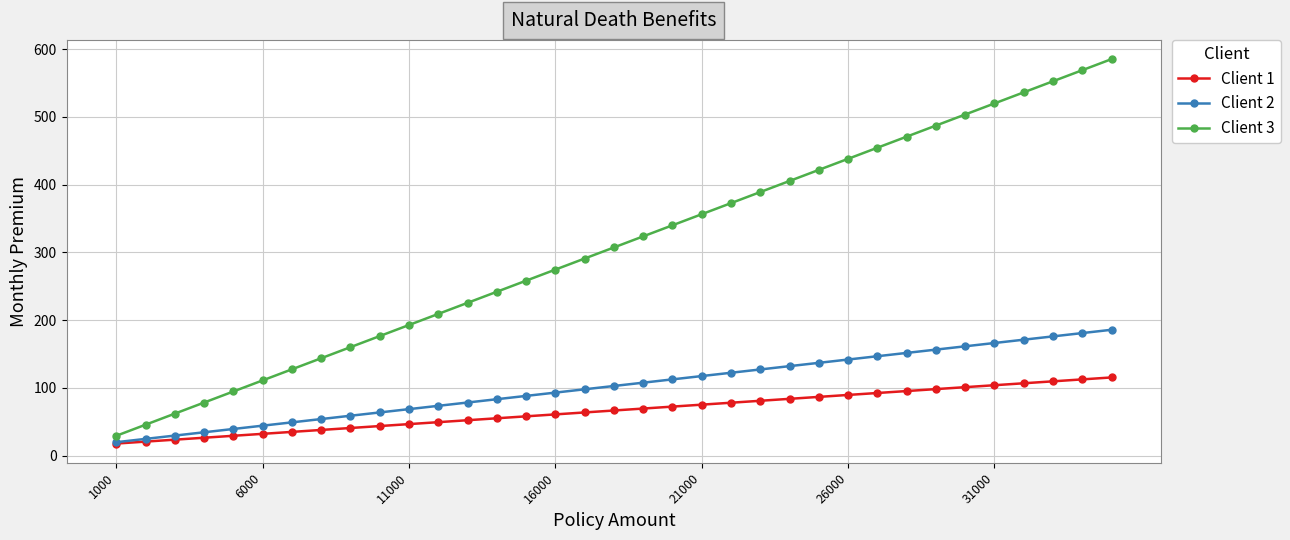

At how many categories does at least one series exceed 219?

23